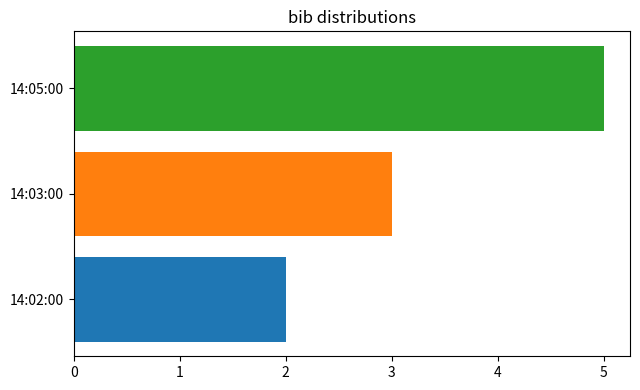

What is the greatest value displayed?

5